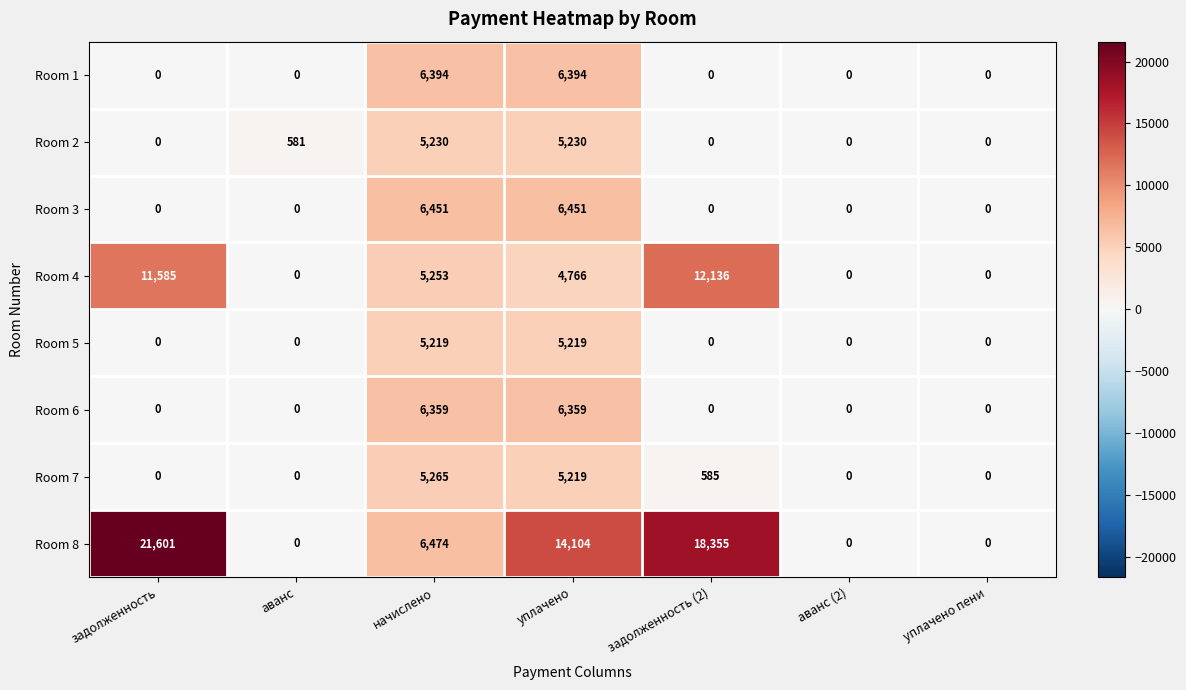

What is the difference between the Room 7 values at аванс (2) and начислено?

5265